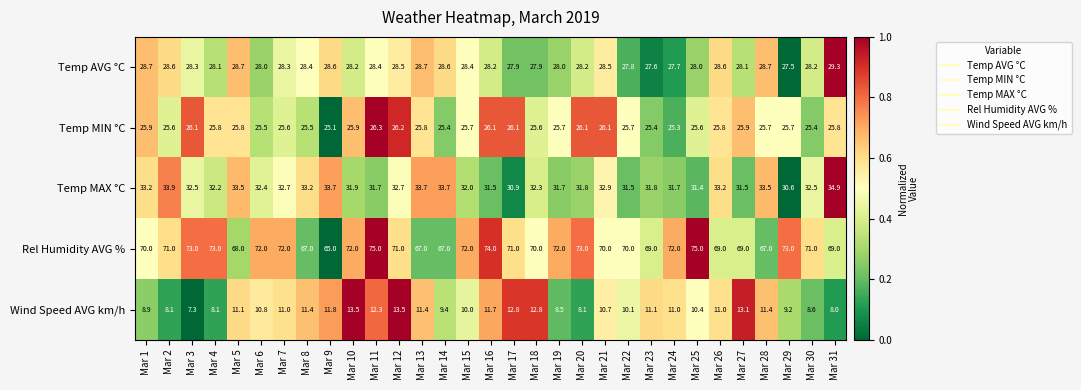

Which series has the largest total across all categories?

Rel Humidity AVG %